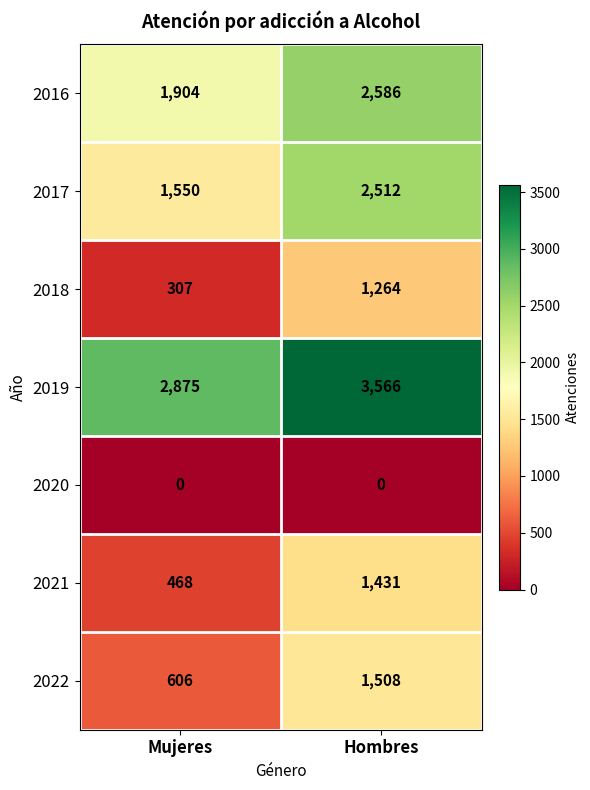

What is the greatest value displayed?

3566